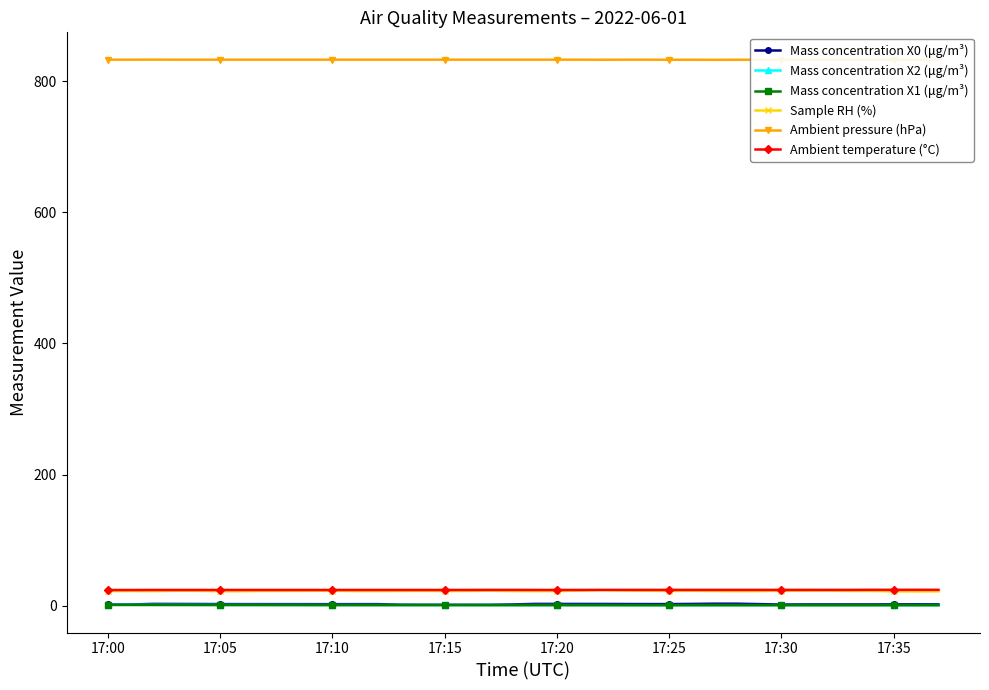

True or false: Ambient temperature (°C) and Mass concentration X2 (μg/m³) intersect in this chart.

False